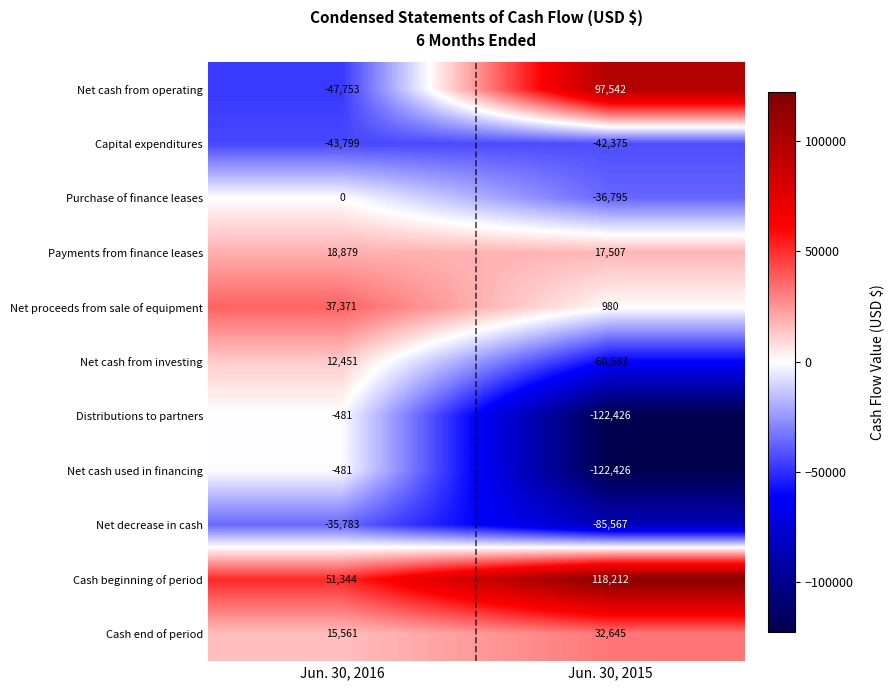

What is the spread (max minus min) of values at Jun. 30, 2016?

99097